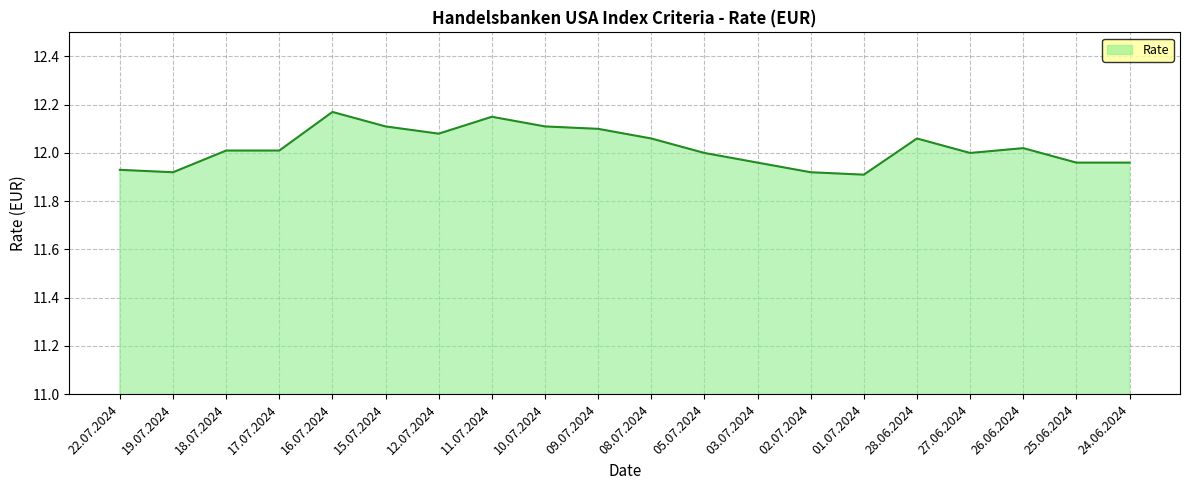

Is it true that the value at 19.07.2024 is 15.9?

False